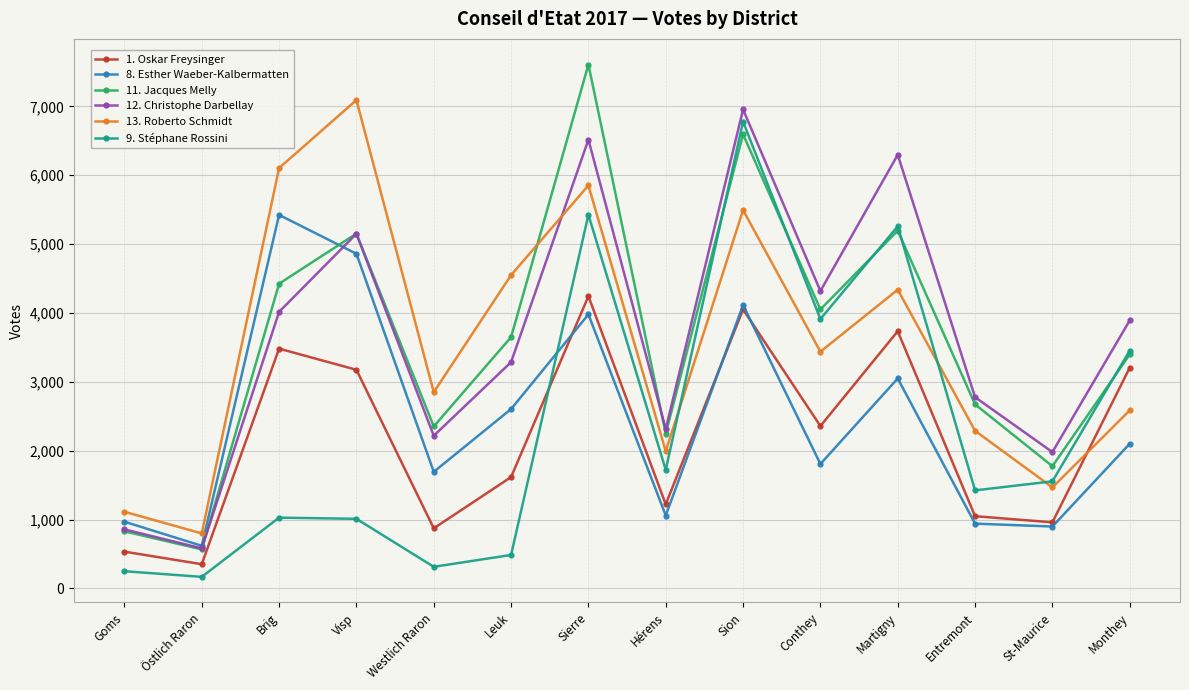

Is it true that 8. Esther Waeber-Kalbermatten equals 5424 at Brig?

True